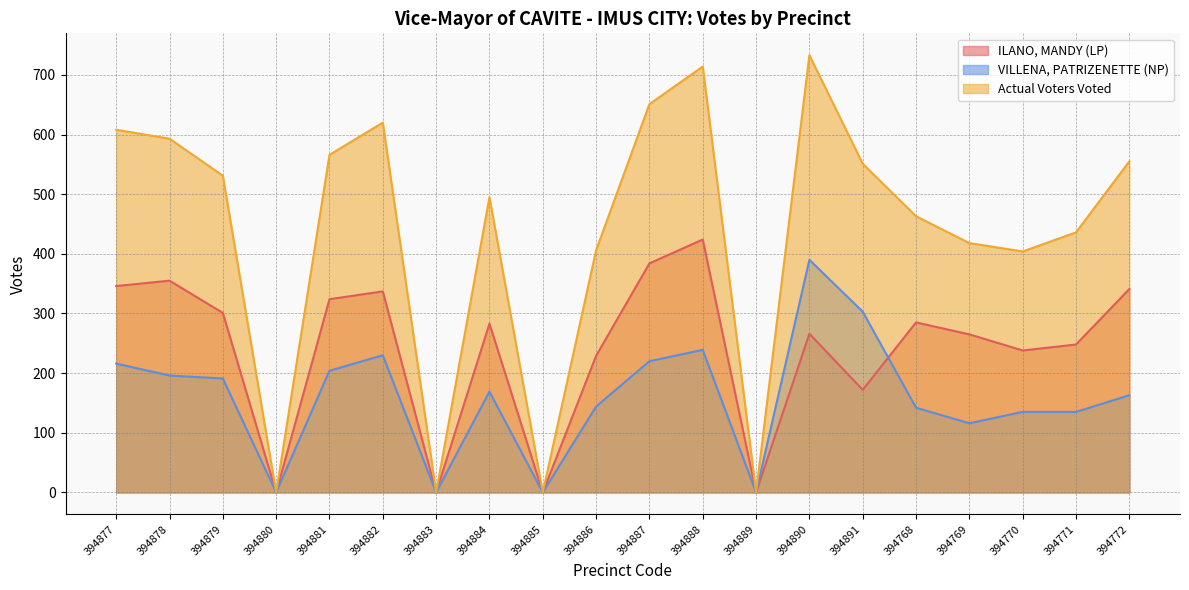

At which label does ILANO, MANDY (LP) first exceed 283?

394877